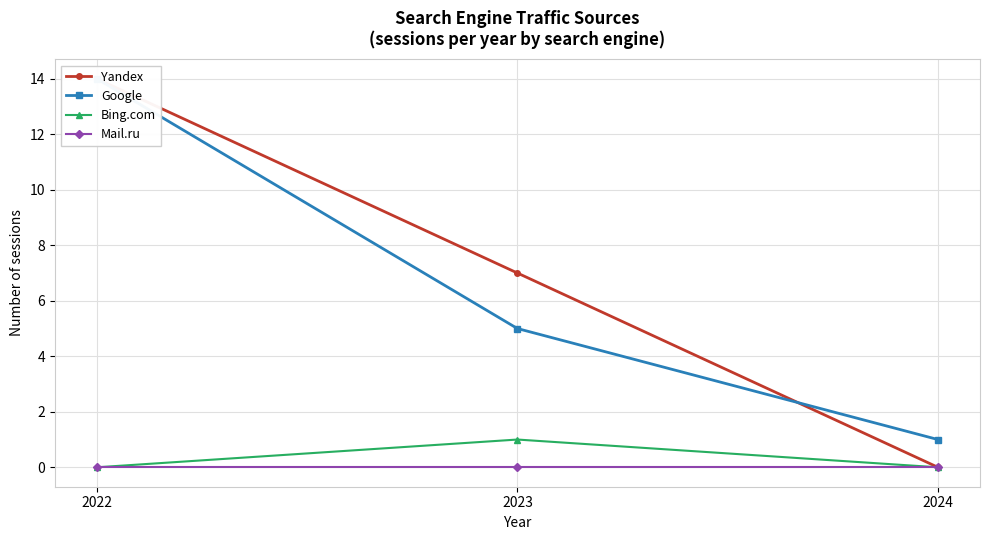

Read the Google value at 2024.

1